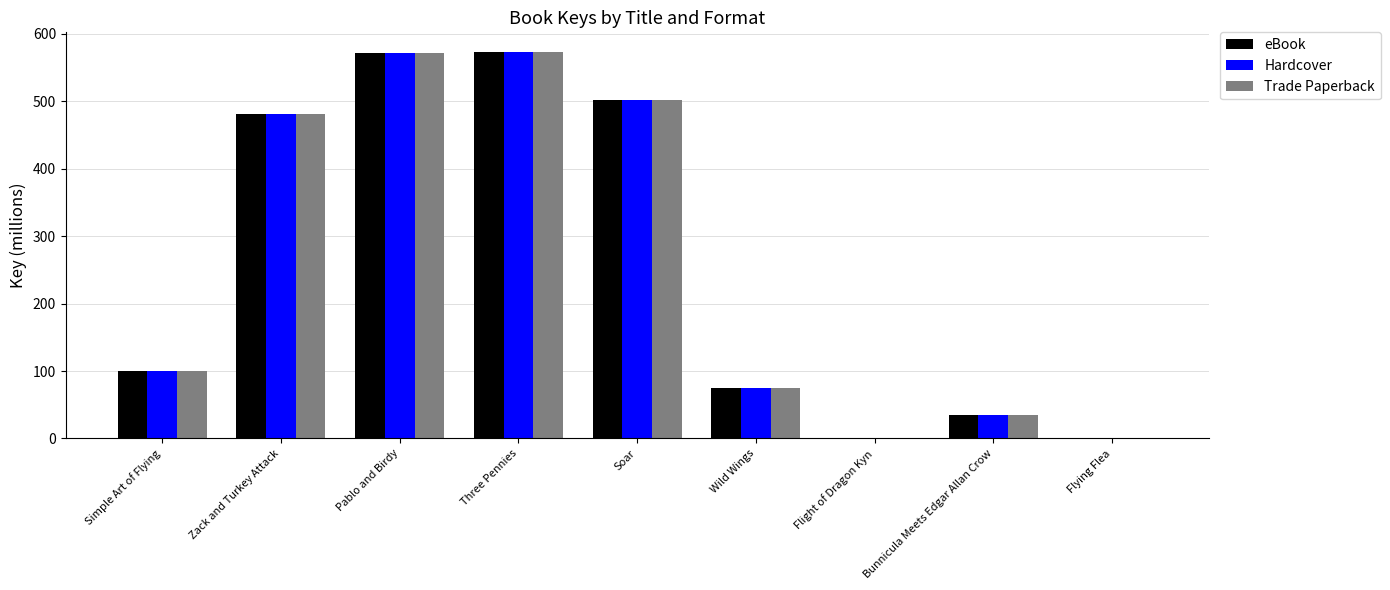

At which label does Trade Paperback first exceed 100?

Simple Art of Flying